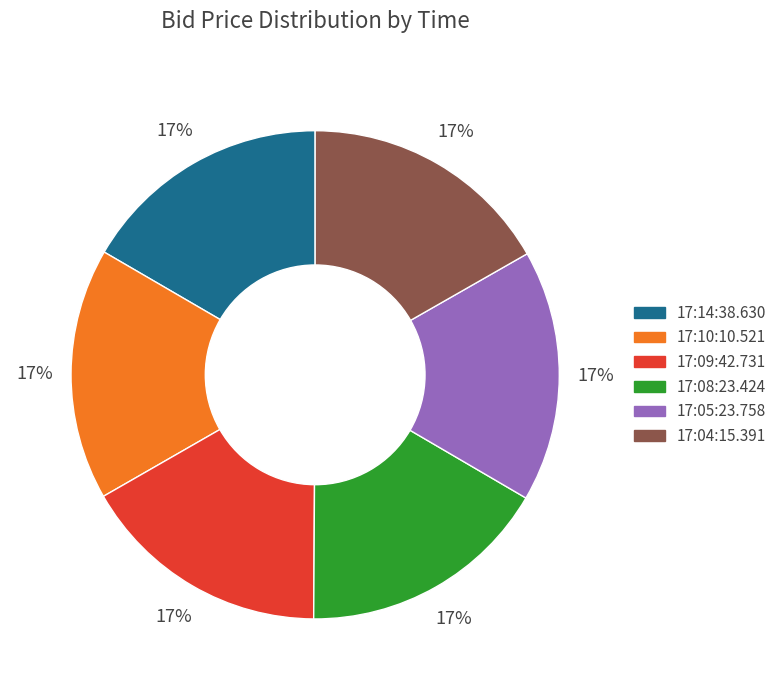

Combined, do 17:09:42.731 and 17:04:15.391 account for over 50%?

No